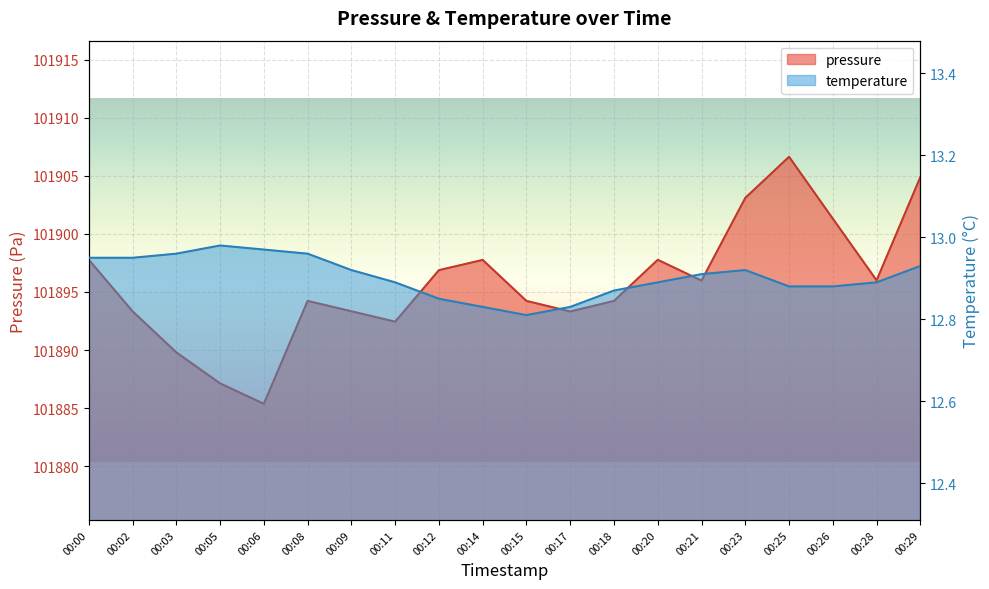

How many interior local valleys does the pressure series have?

5